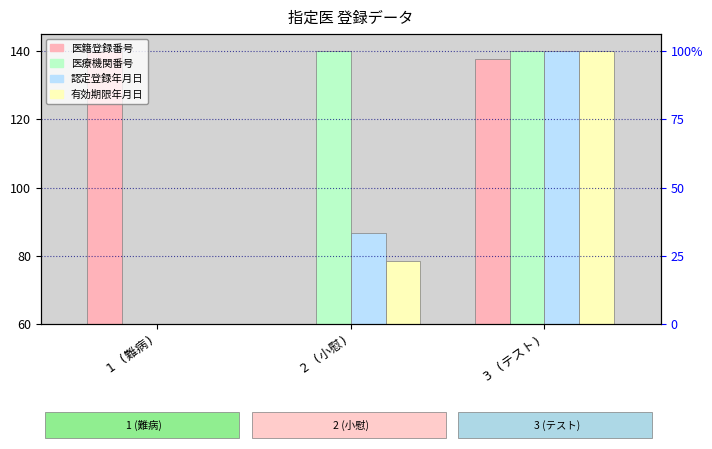

Count the number of categories in the chart.

3